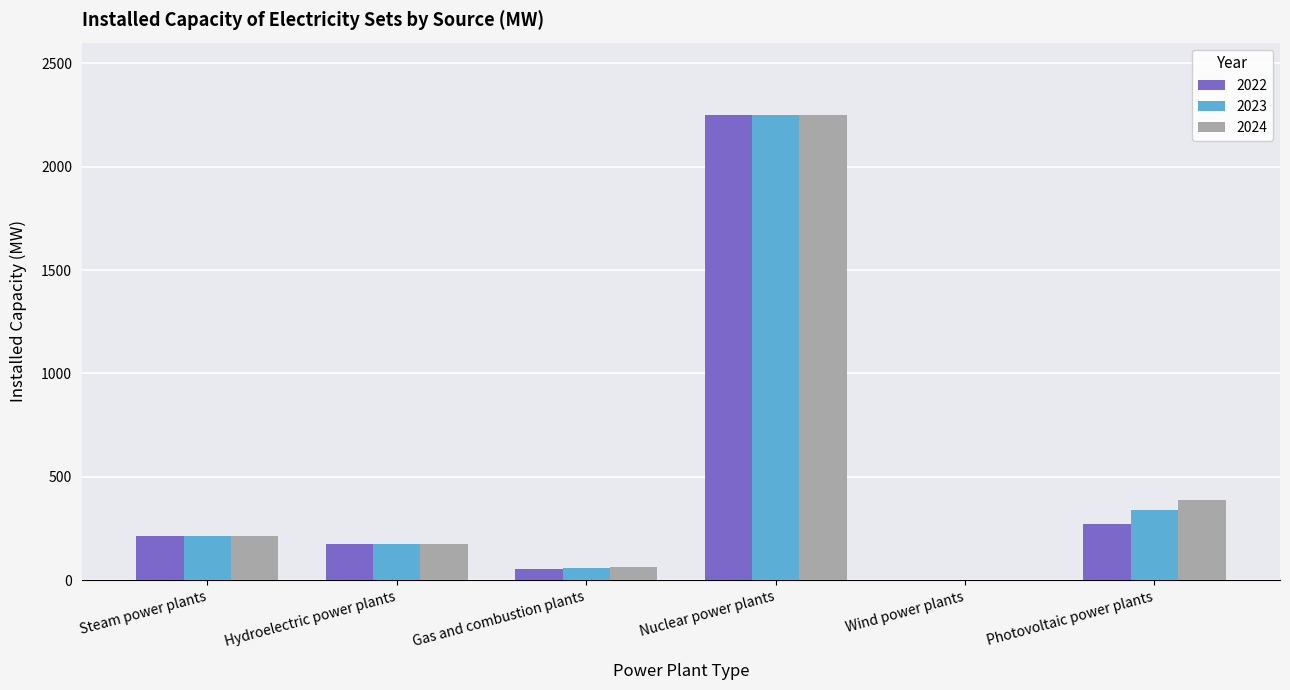

Where is 2024 nearest to the value 1125?

Photovoltaic power plants